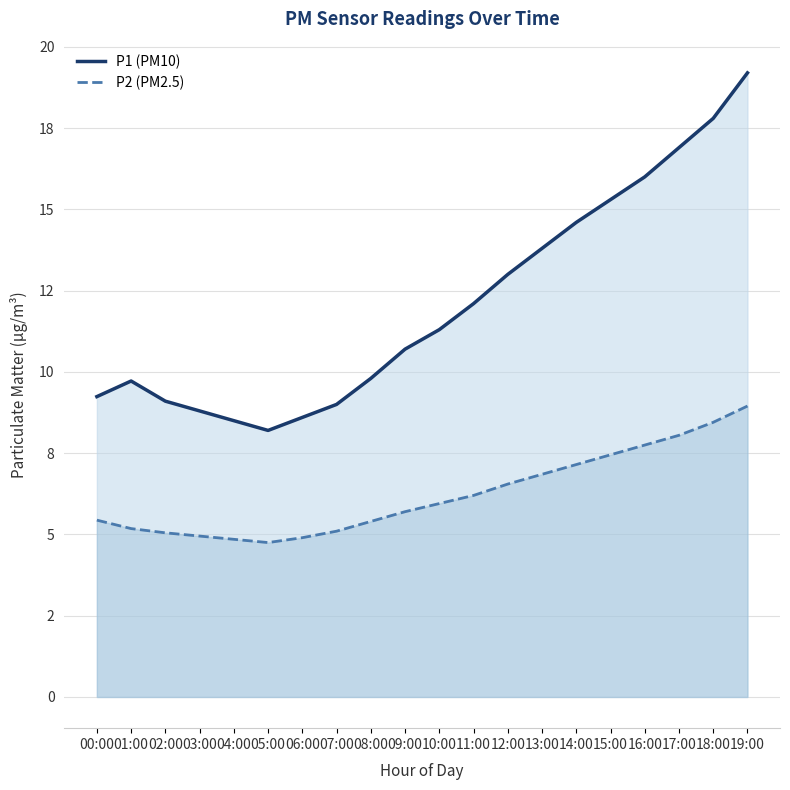

Which category has the highest value in the P1 (PM10) series?

19:00